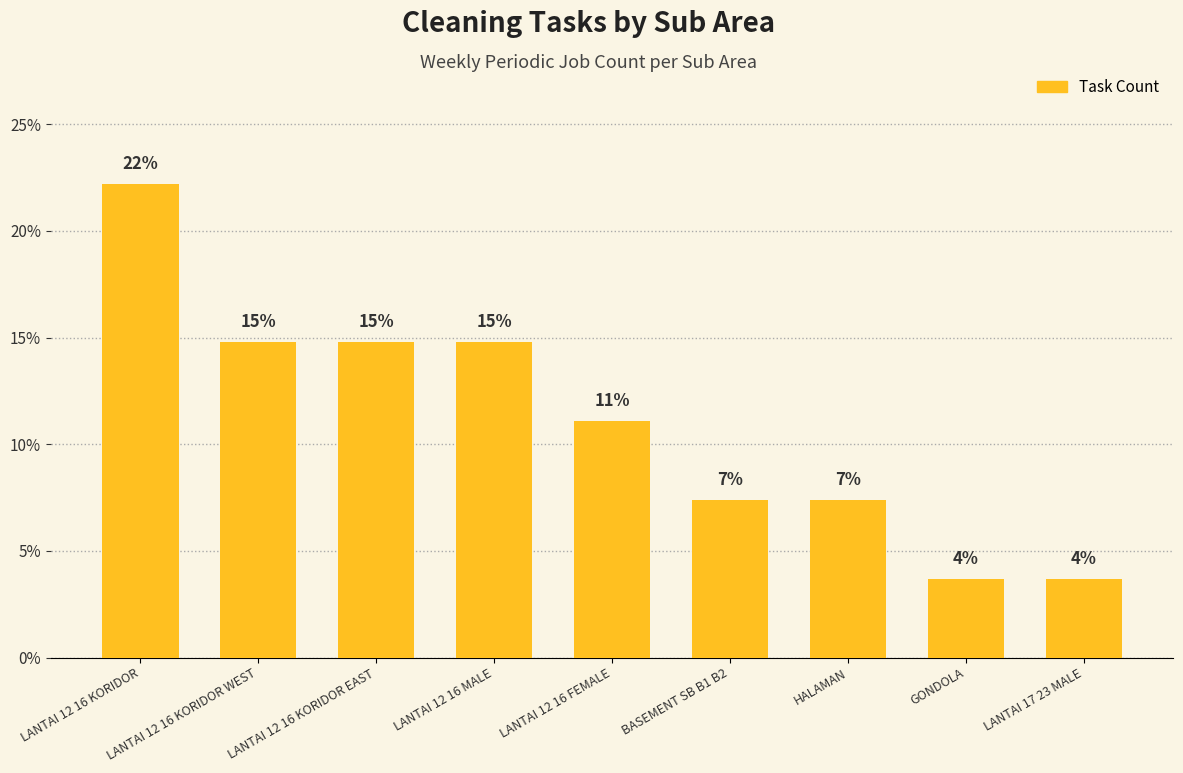

What is the label of the 4th bar from the left?

LANTAI 12 16 MALE